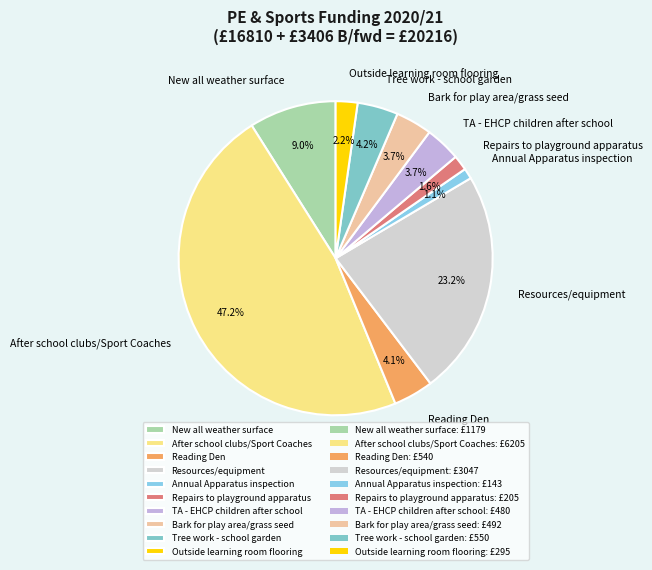

What is the ratio of the value at Repairs to playground apparatus to the value at TA - EHCP children after school?

0.4